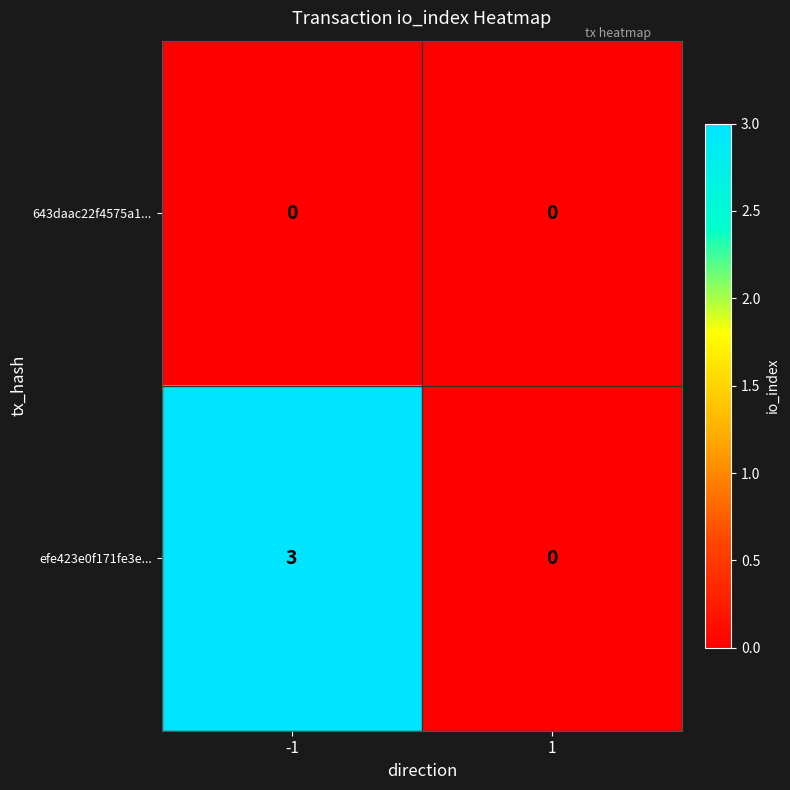

What is the difference between the efe423e0f171fe3e... values at -1 and 1?

3